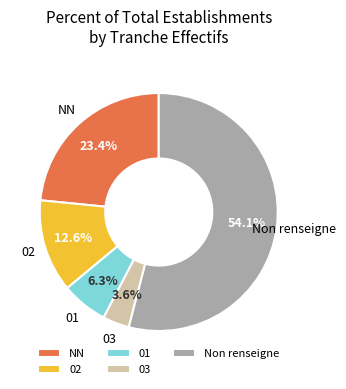

How many slices are in this pie chart?

5